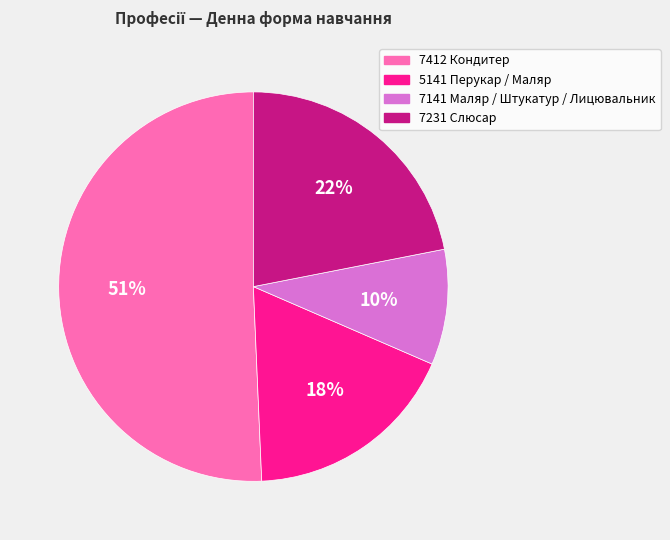

Is there any slice that represents more than half of the pie?

Yes